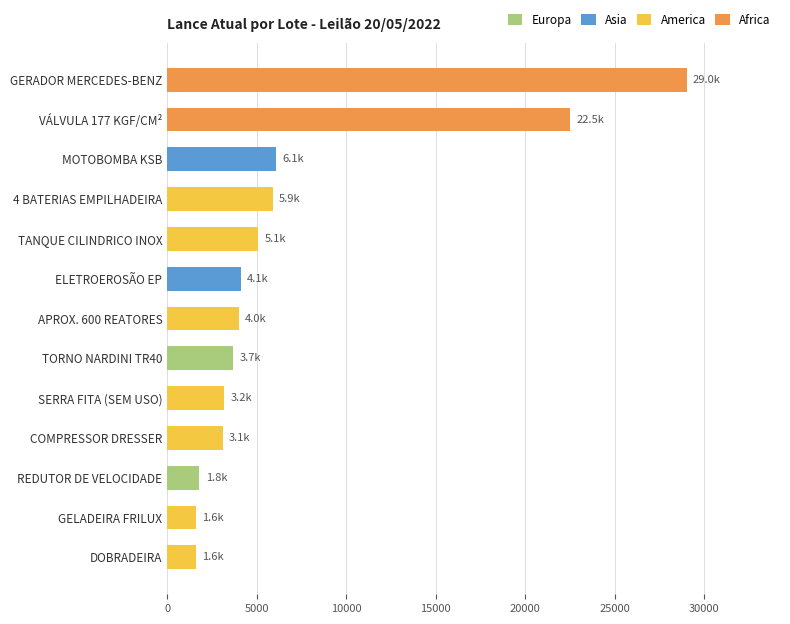

What is the difference between the highest and lowest values at 4 BATERIAS EMPILHADEIRA?

5900